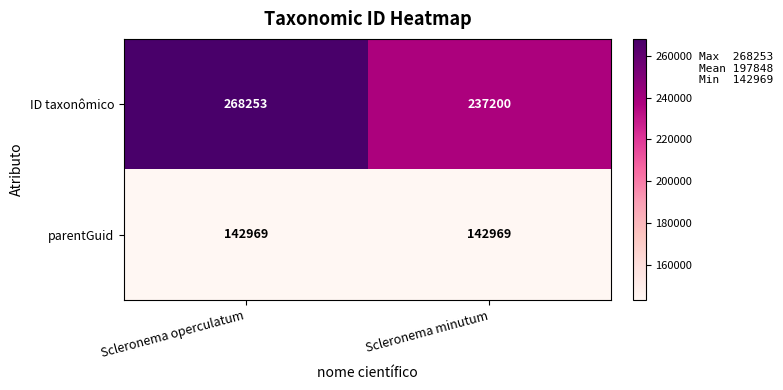

Is the value of ID taxonômico at Scleronema operculatum greater than the value of parentGuid at Scleronema operculatum?

Yes